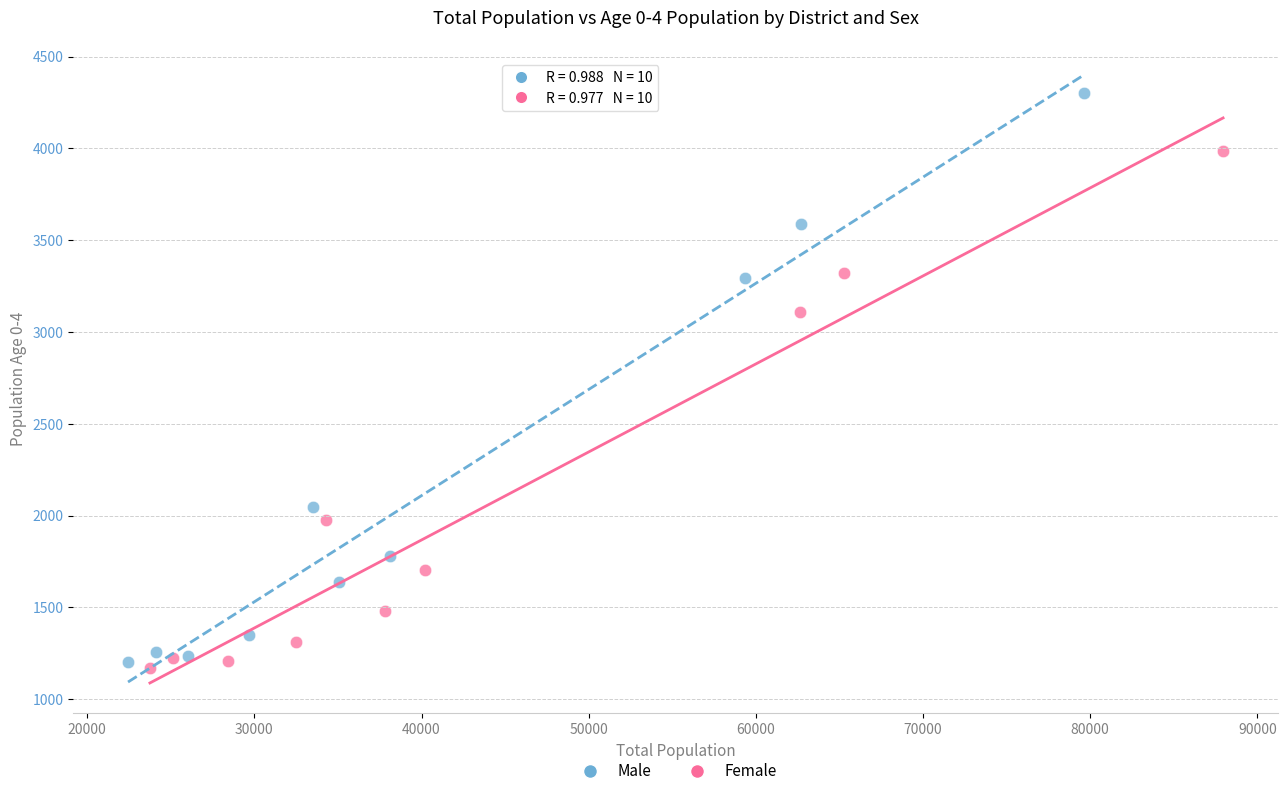

Which series contains the highest Y value?

Male